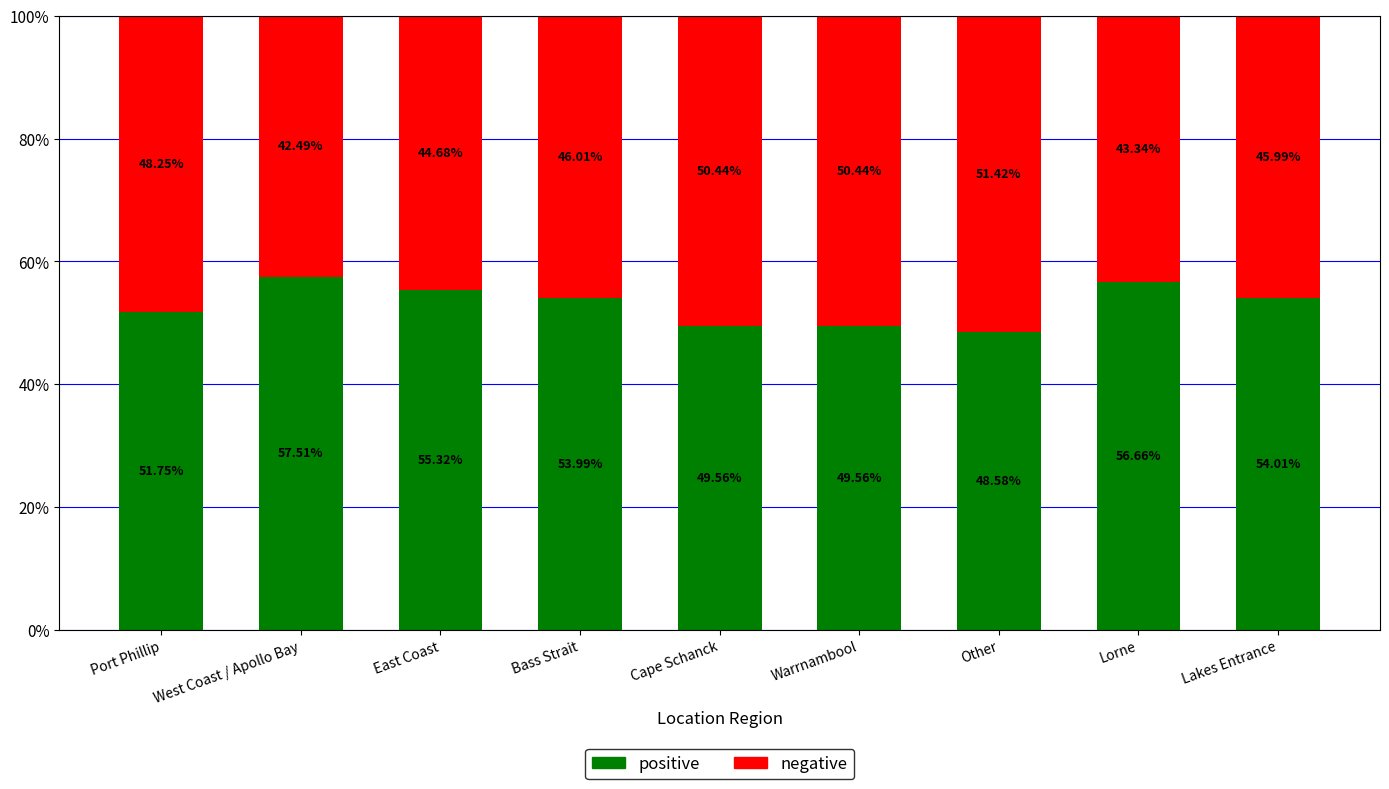

At which label is positive closest to 53?

Bass Strait